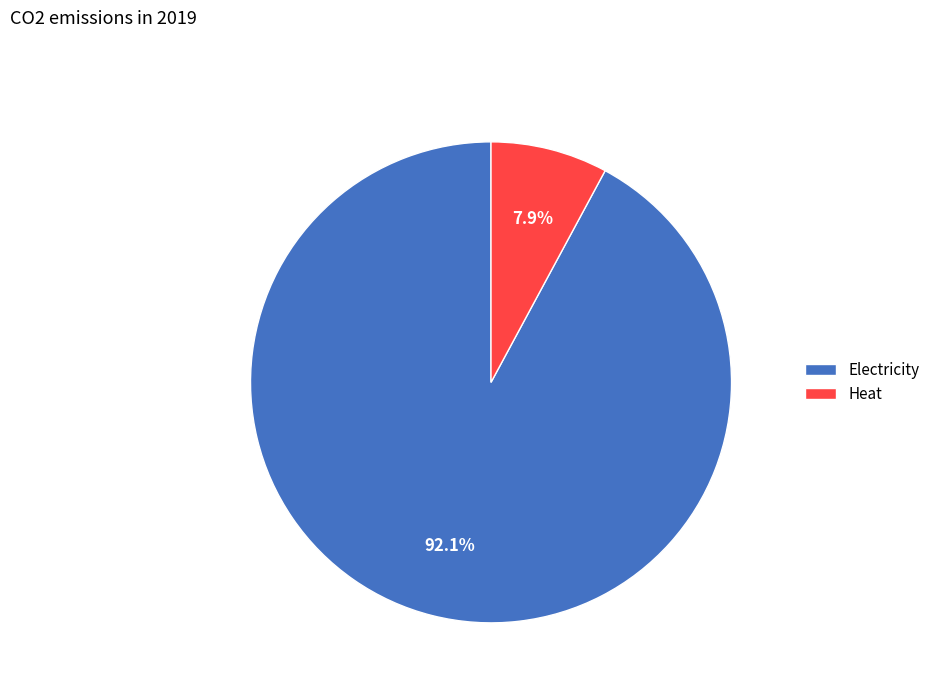

True or false: Electricity accounts for 92% of the total.

True